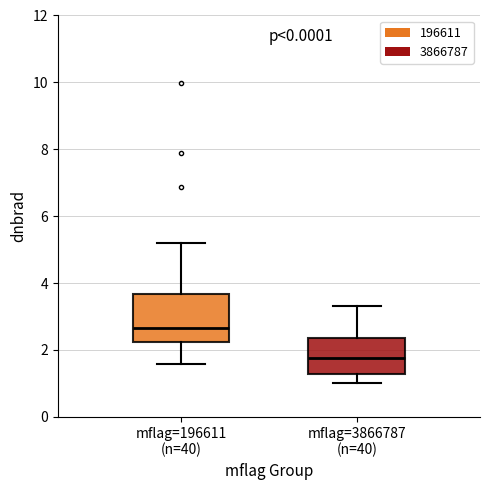

Reading left to right, transcribe this box plot: for each box, give where its median line is, the range the box spans, and where its two whiskers end, as read against the y-axis. The values are not printed on the chart, so give them approximately, as read against the axis.

mflag=196611 (n=40): median 2.6, box 2.2 to 3.6, whiskers 1.6 to 5.2
mflag=3866787 (n=40): median 1.8, box 1.2 to 2.4, whiskers 1.0 to 3.4